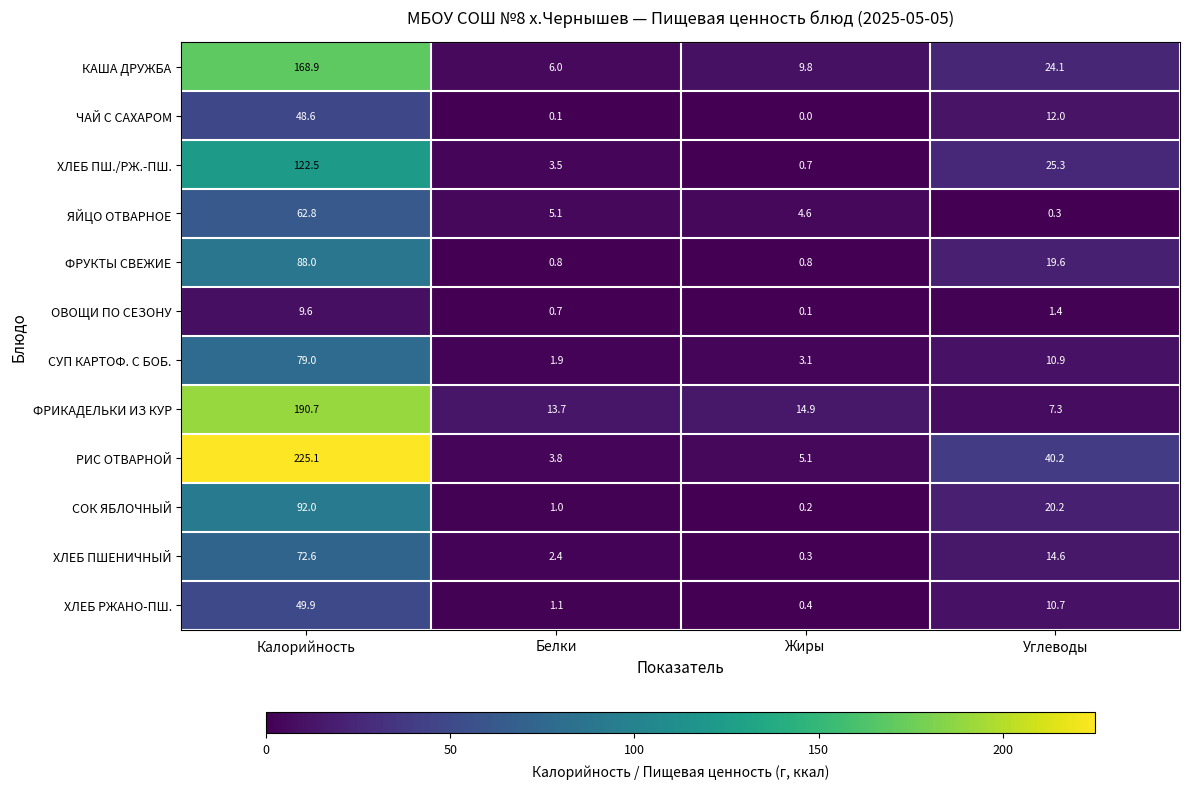

At how many categories does at least one series exceed 7?

4